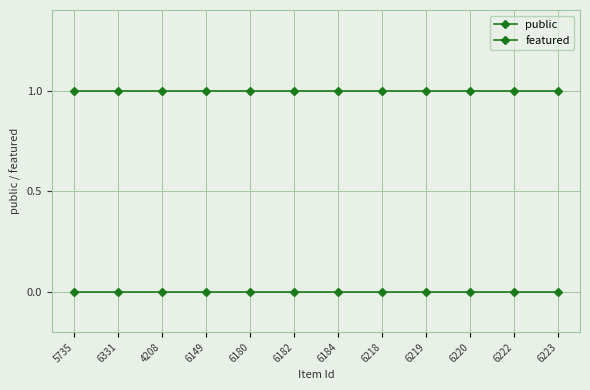

Does the chart have visible grid lines?

Yes